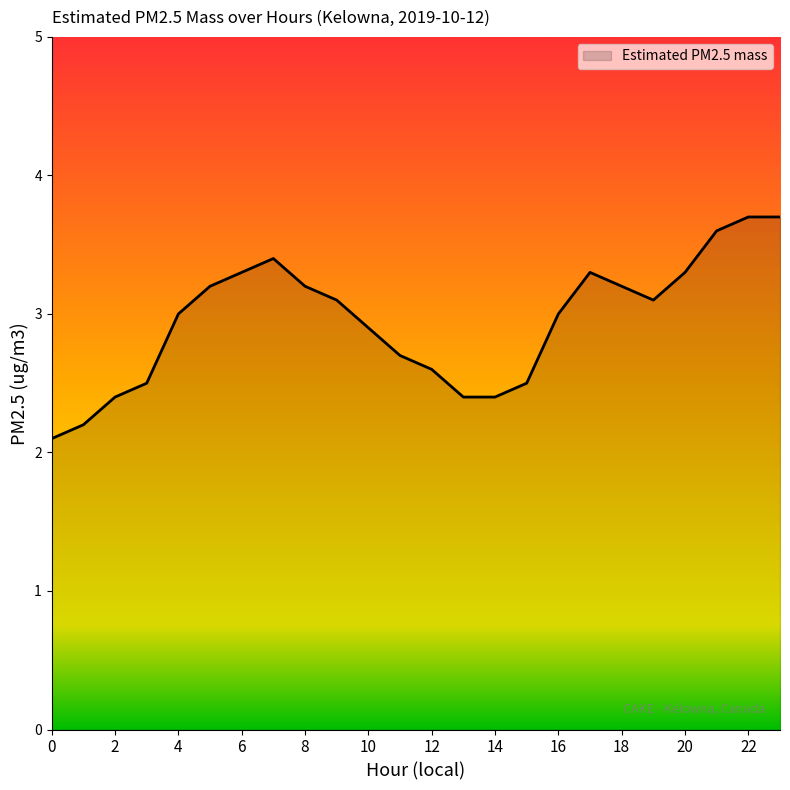

What is the greatest value displayed?

3.7